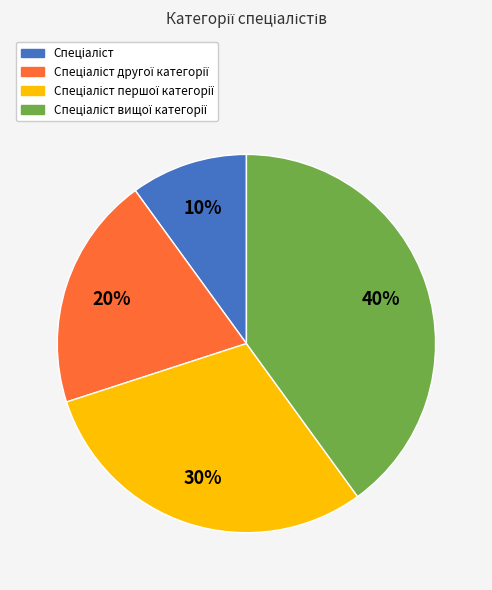

Does any single category account for the majority?

No